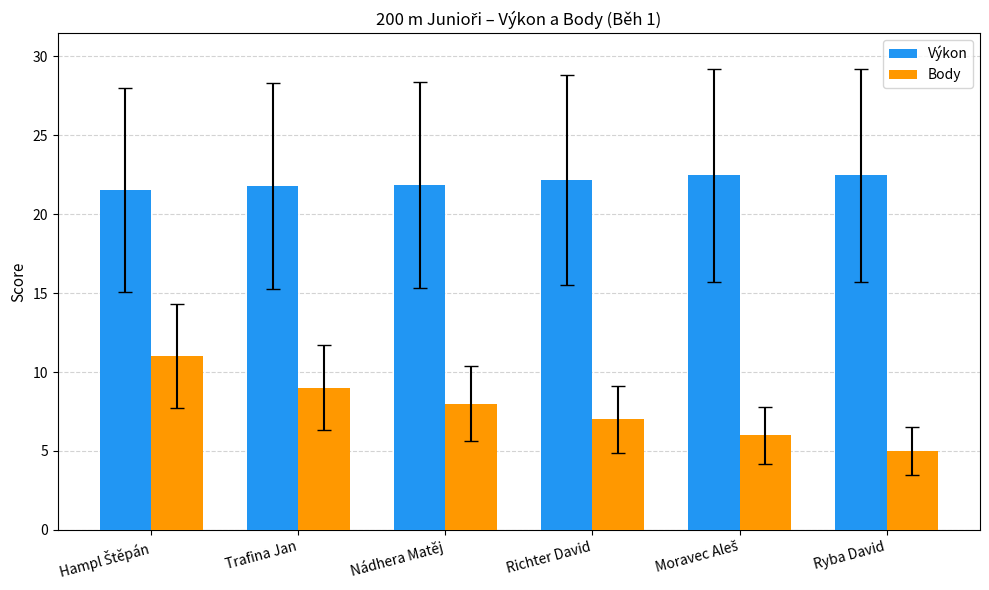

What is the total value across all series at Nádhera Matěj?

29.9